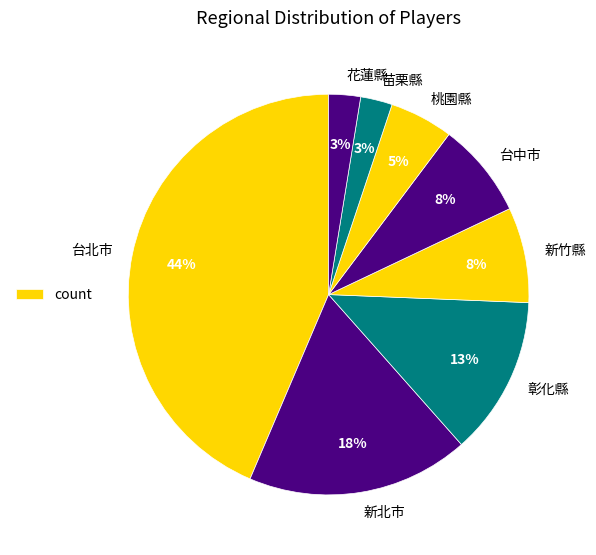

Is the sum of 花蓮縣 and 台中市 greater than half?

No